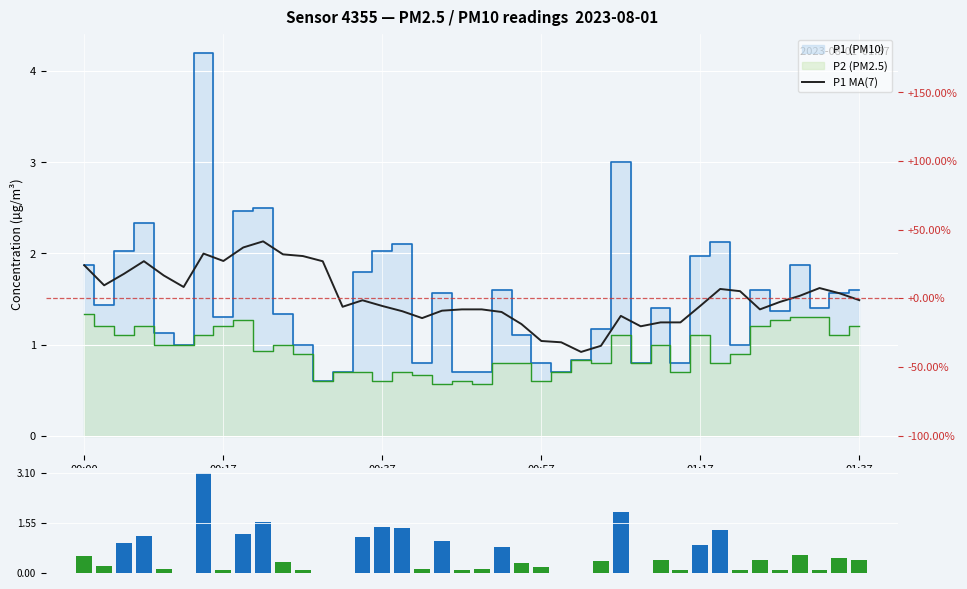

What is the sum of all P1−P2 diff values?

23.1